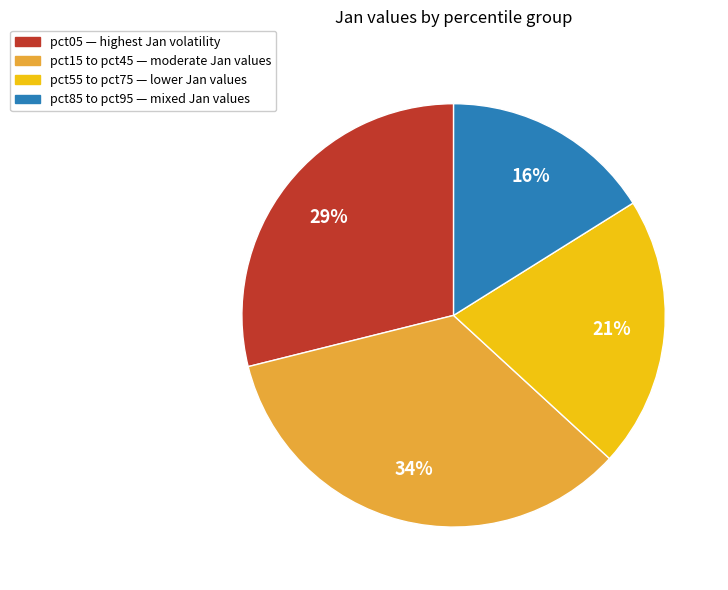

Is there a majority slice in this chart?

No